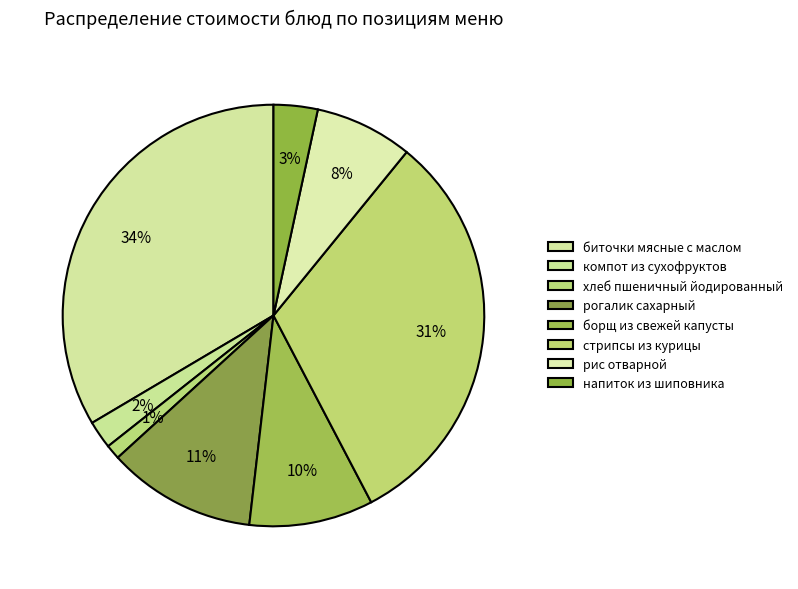

Is it true that напиток из шиповника is 3% of the pie?

True